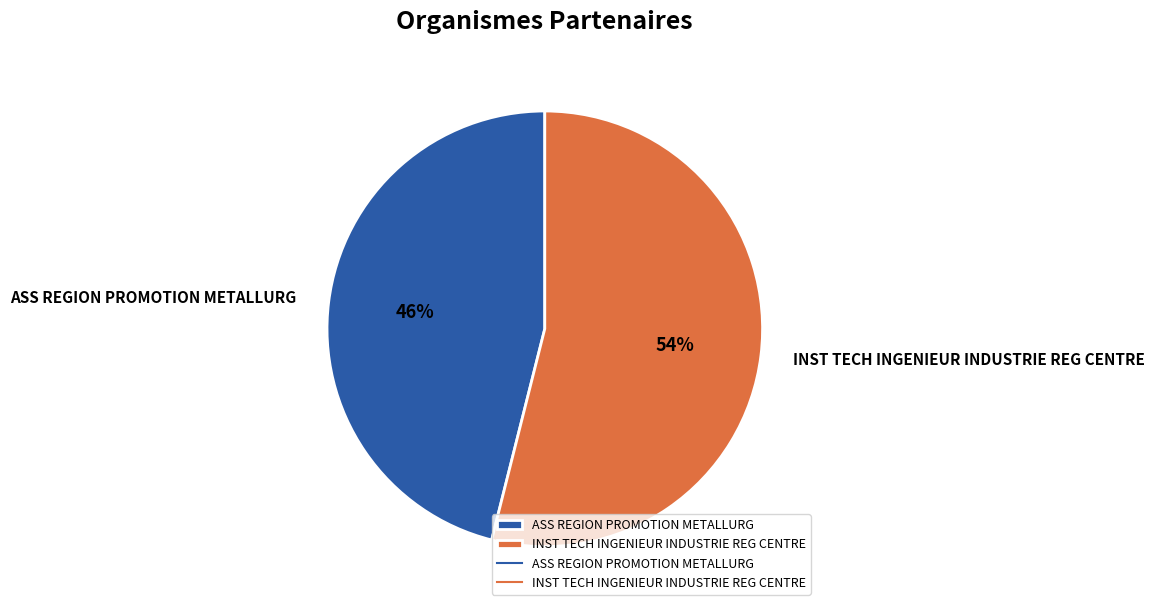

To the nearest percent, what portion does INST TECH INGENIEUR INDUSTRIE REG CENTRE represent?

54%